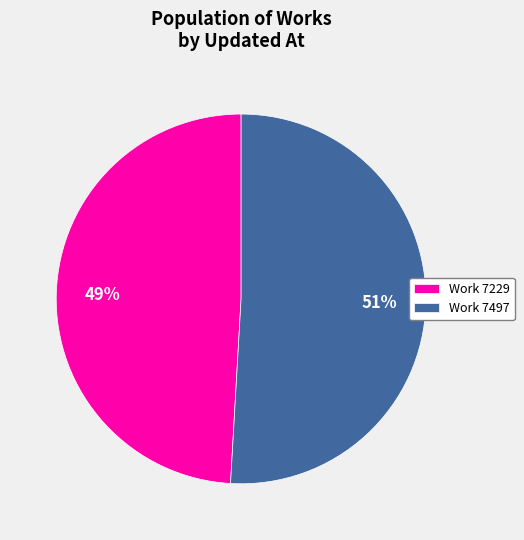

Which category has the biggest portion of the pie?

Work 7497